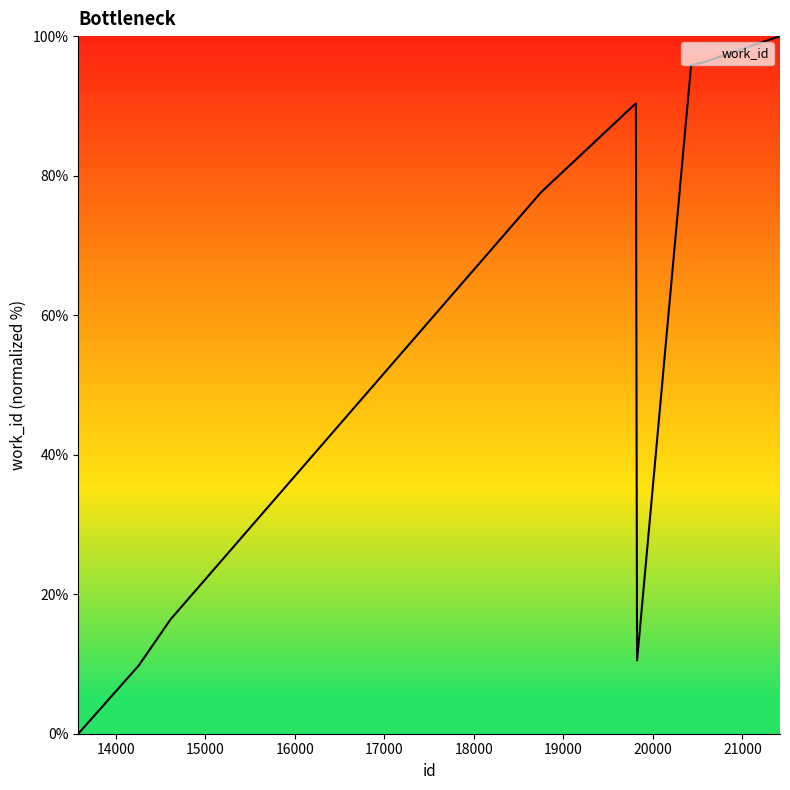

What is the greatest value displayed?

100.0